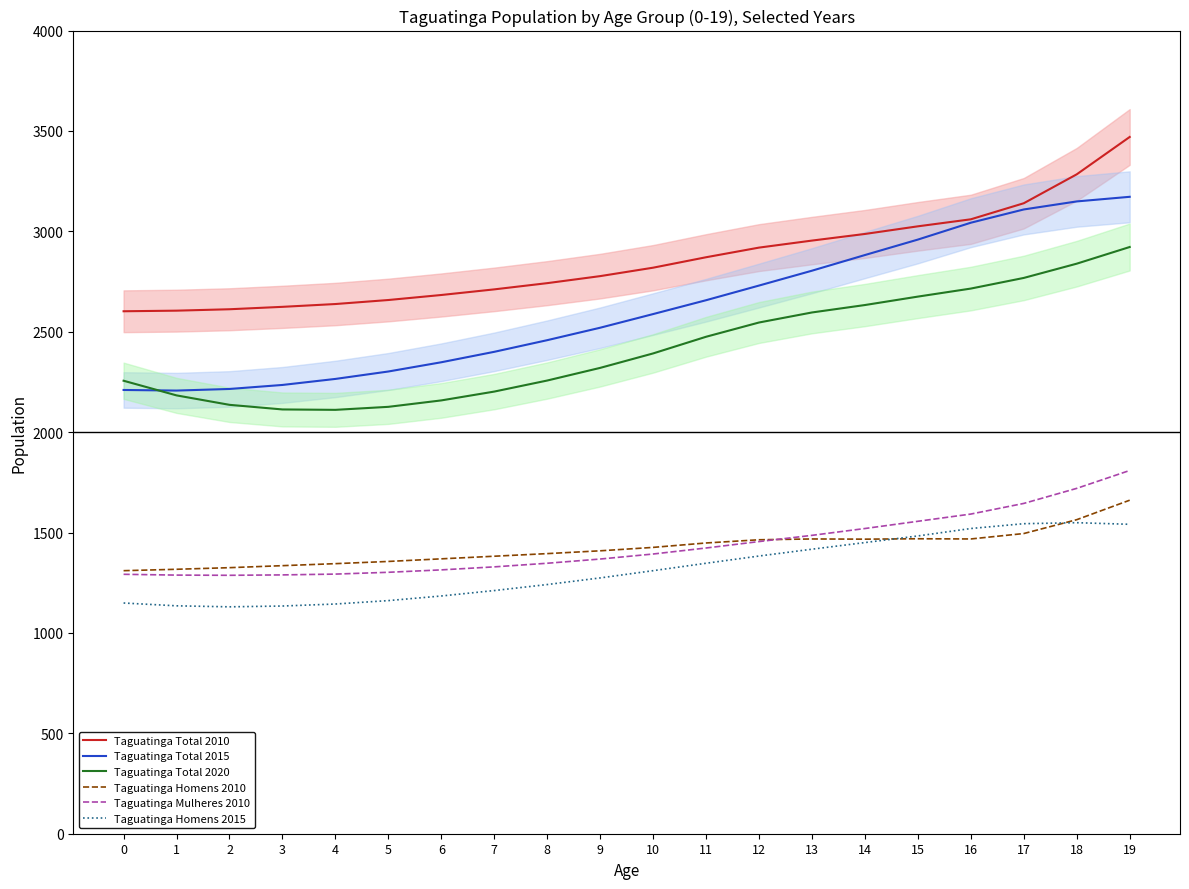

Rank the categories by Taguatinga Total 2015 value from lowest to highest.

1, 0, 2, 3, 4, 5, 6, 7, 8, 9, 10, 11, 12, 13, 14, 15, 16, 17, 18, 19